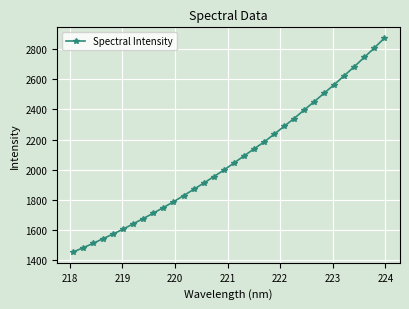

Count the number of values greater than 2043.

16